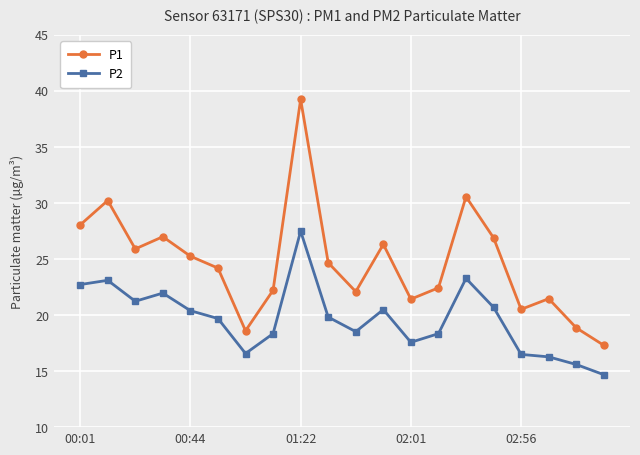

How many data points does each series have?

20